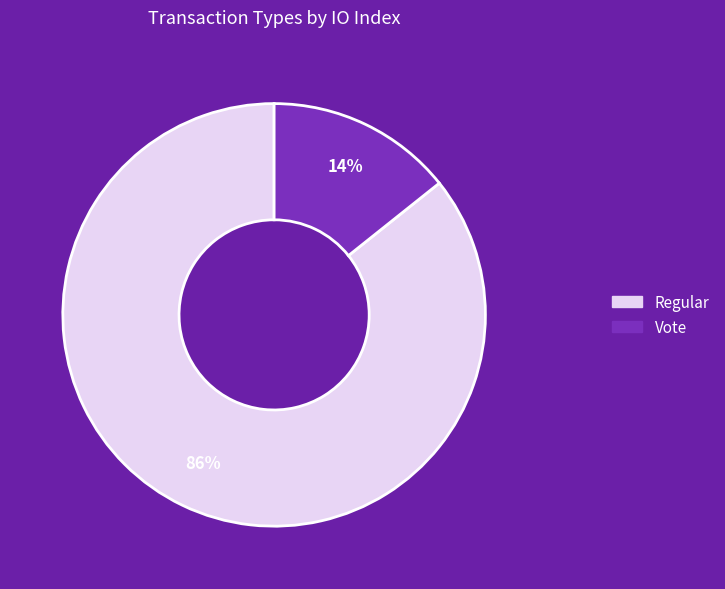

Is there any slice that represents more than half of the pie?

Yes